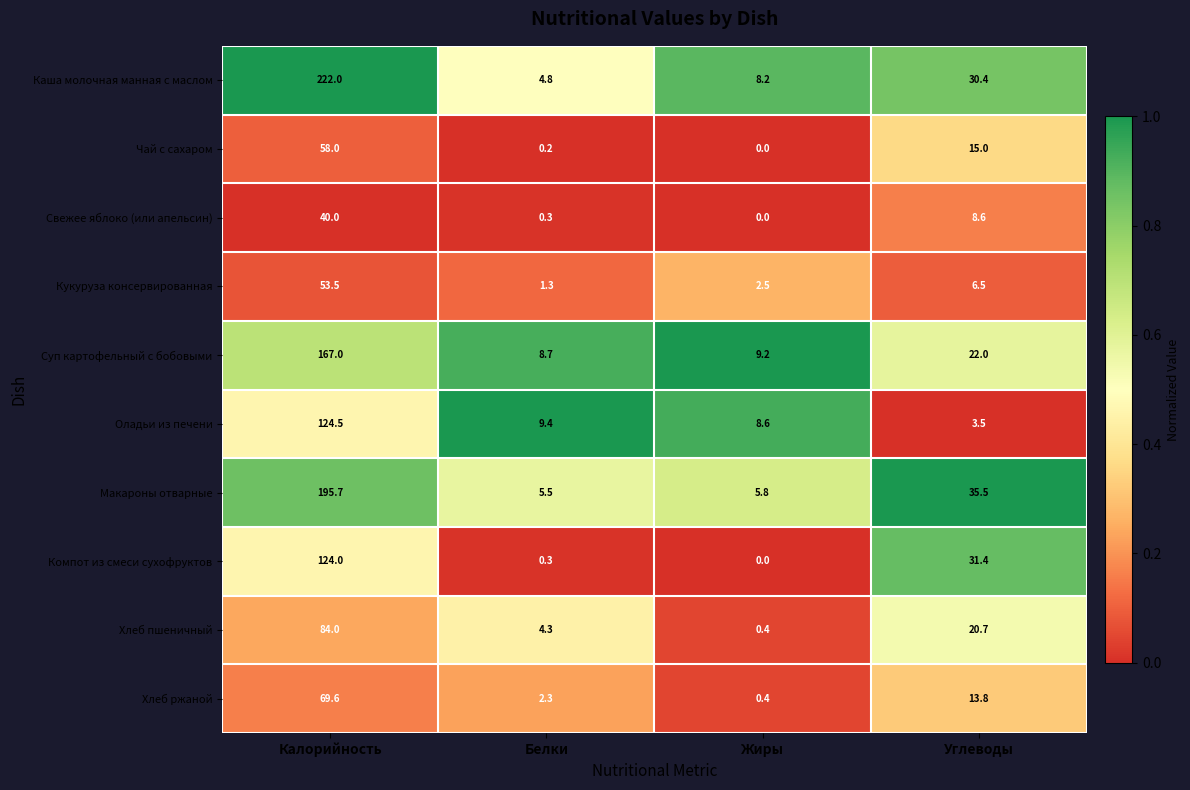

At how many categories does at least one series exceed 0?

4